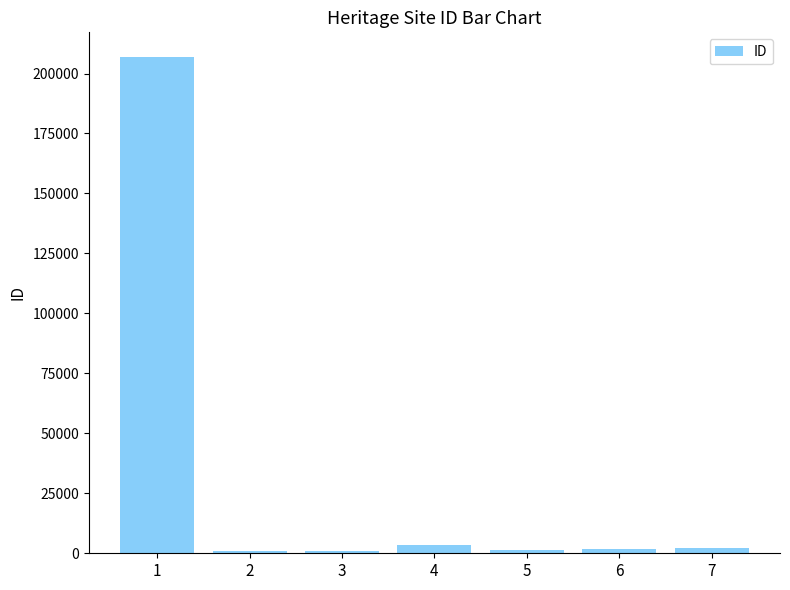

Is it true that the value at 5 is 1572?

True